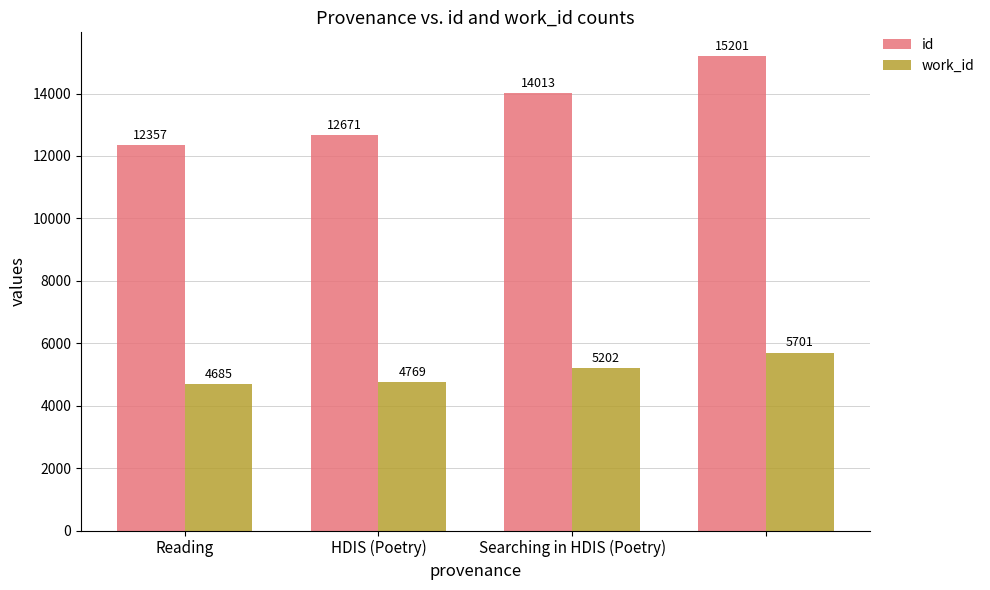

Which series has the largest range (max minus min)?

id